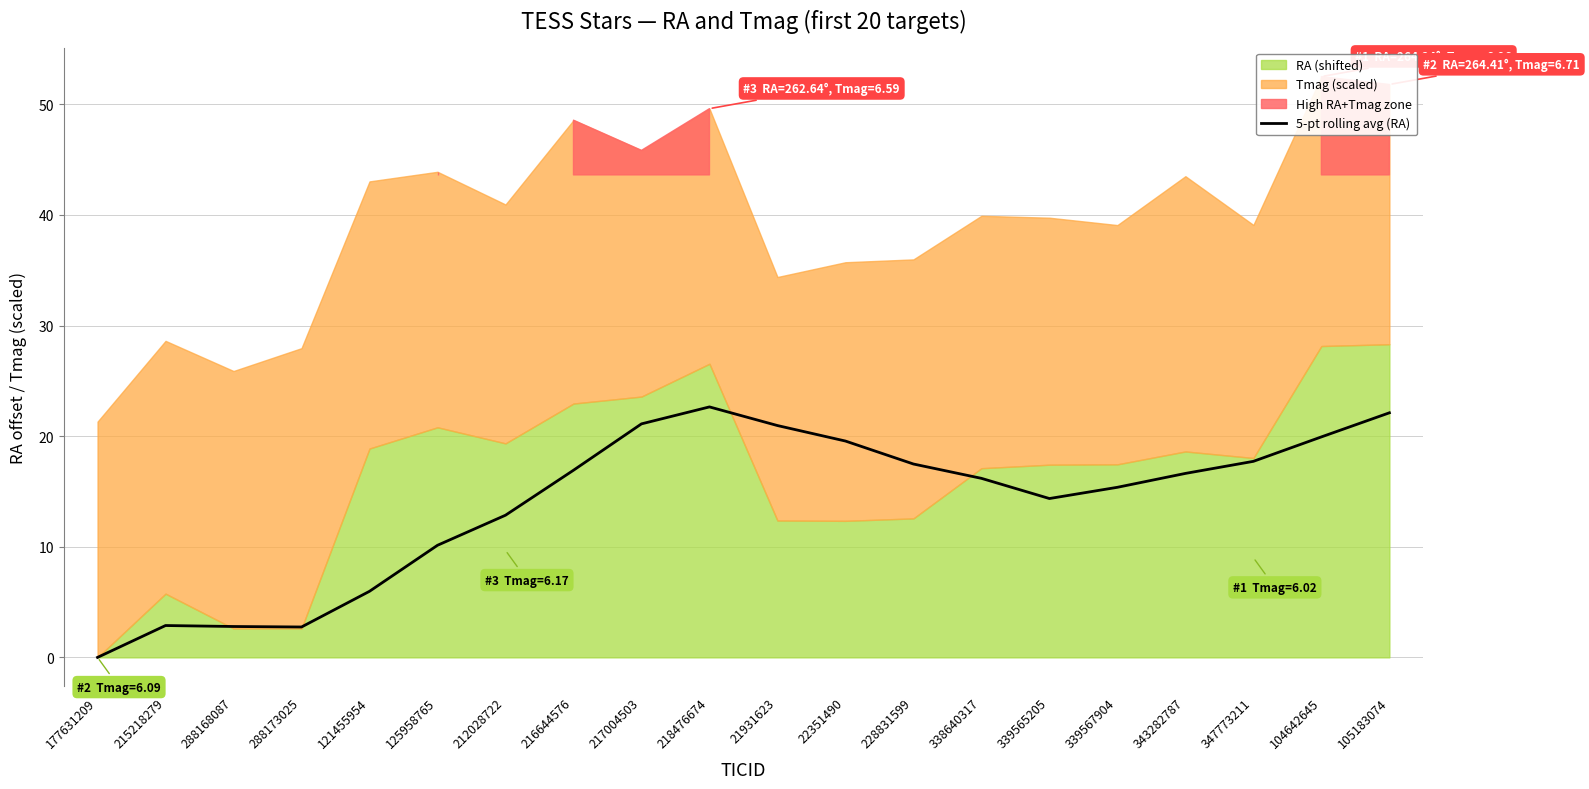

True or false: the data shows 31.3 at 228831599.

False